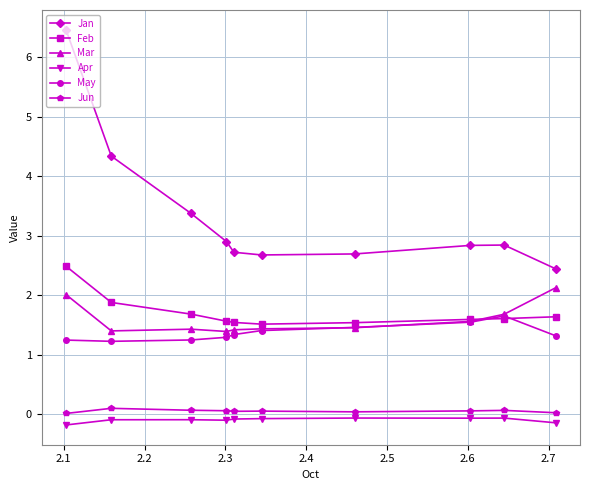

Which series has the widest spread of values?

Jan